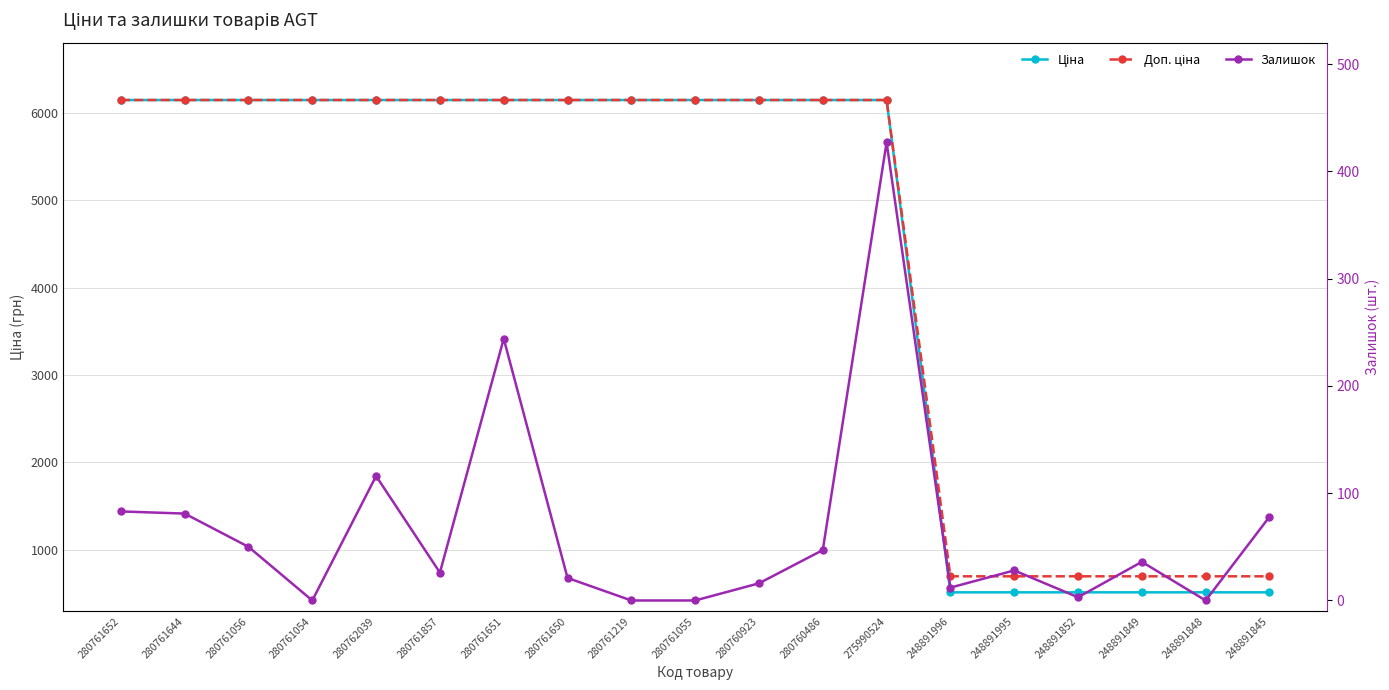

What is the label of the 4th point from the left?

280761054